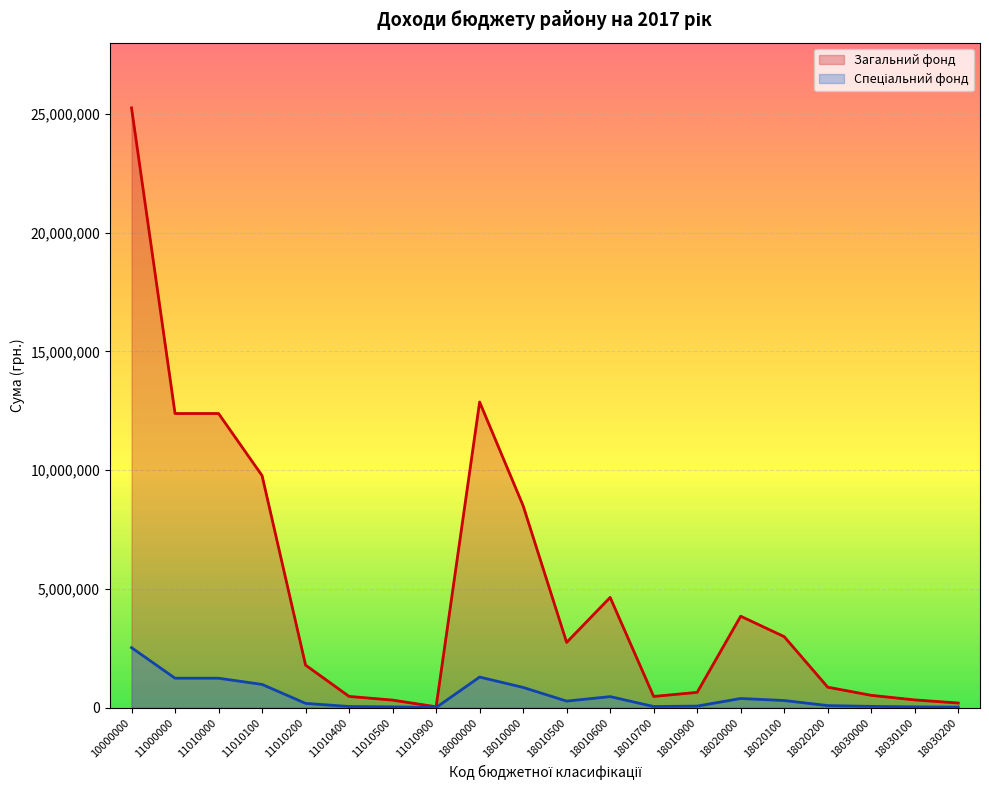

What is the average value of the Загальний фонд series?

5050540